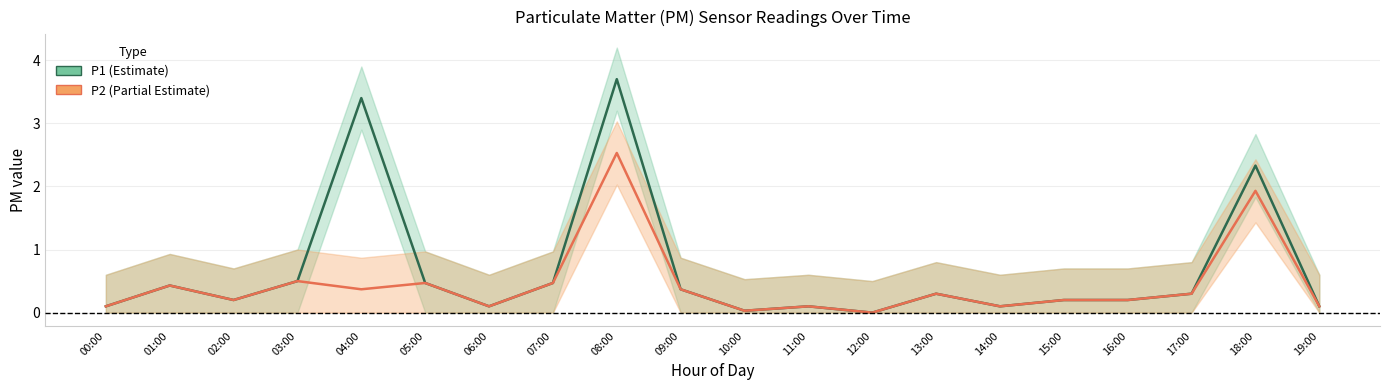

Reading left to right, extract all data points from this chart.

P1: 0.1	0.4	0.2	0.5	3.4	0.5	0.1	0.5	3.7	0.4	0.0	0.1	0.0	0.3	0.1	0.2	0.2	0.3	2.3	0.1
P2: 0.1	0.4	0.2	0.5	0.4	0.5	0.1	0.5	2.5	0.4	0.0	0.1	0.0	0.3	0.1	0.2	0.2	0.3	1.9	0.1